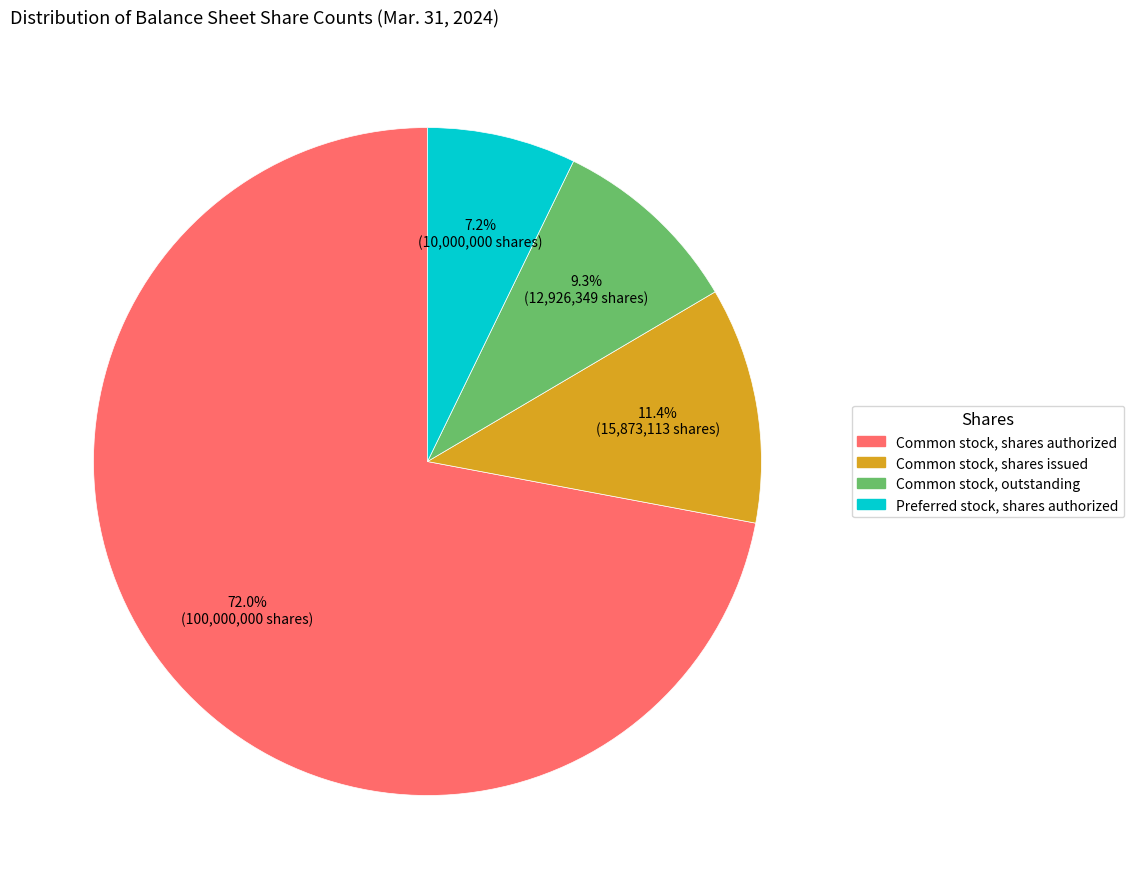

Between Common stock, outstanding and Preferred stock, shares authorized, which is larger?

Common stock, outstanding